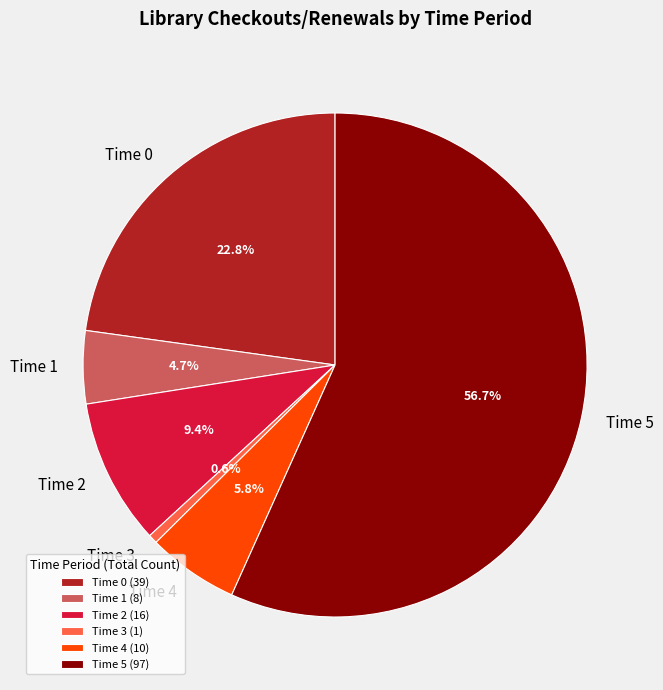

Is there a majority slice in this chart?

Yes